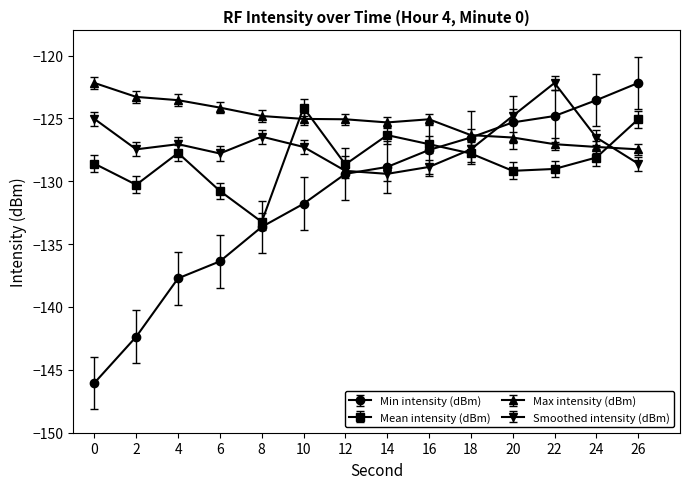

How many categories are shown in the chart?

14